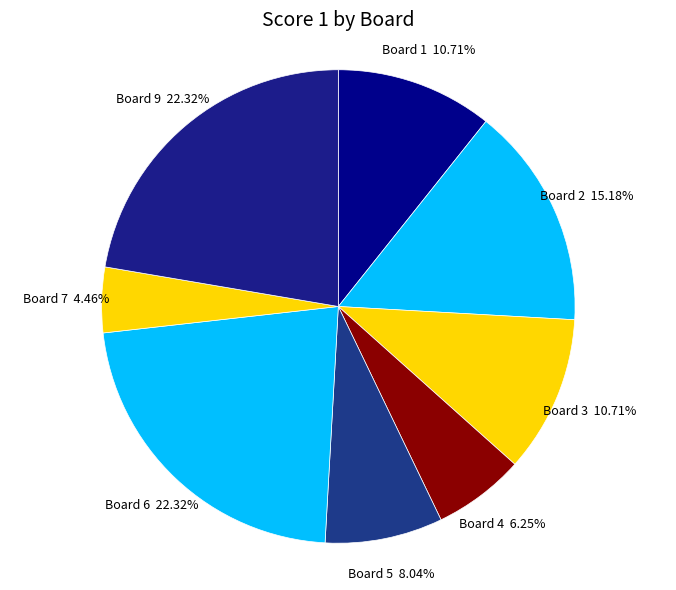

How many slices are in this pie chart?

8